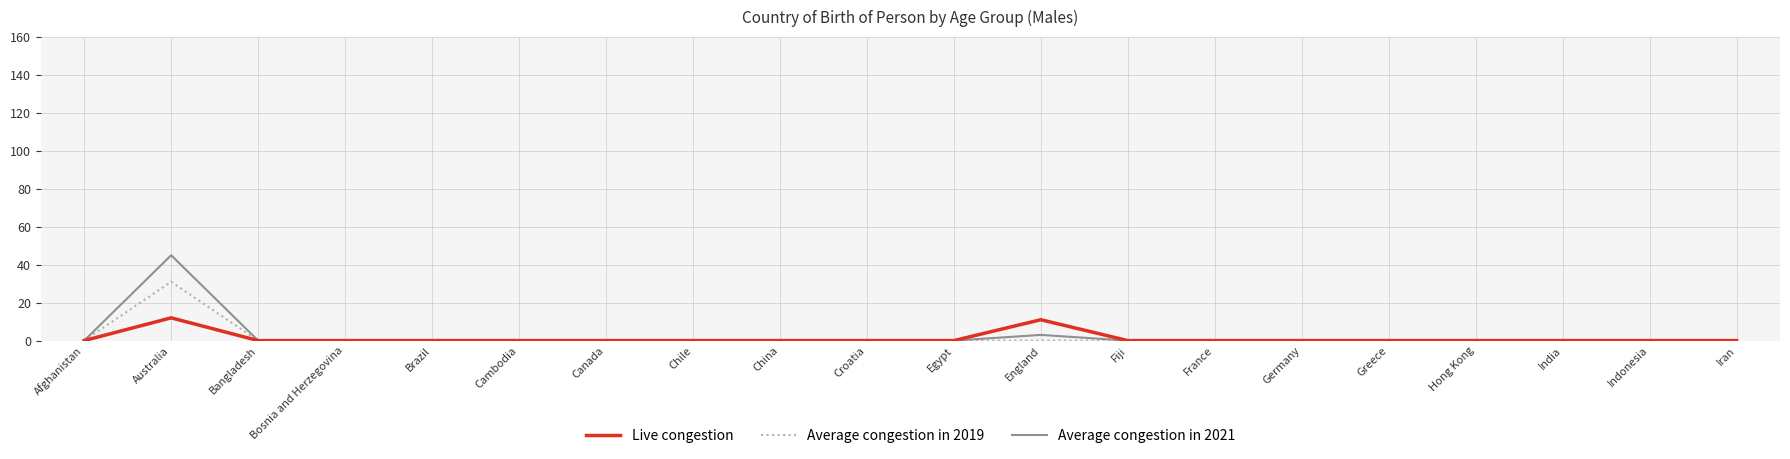

What position from the left is Chile?

8